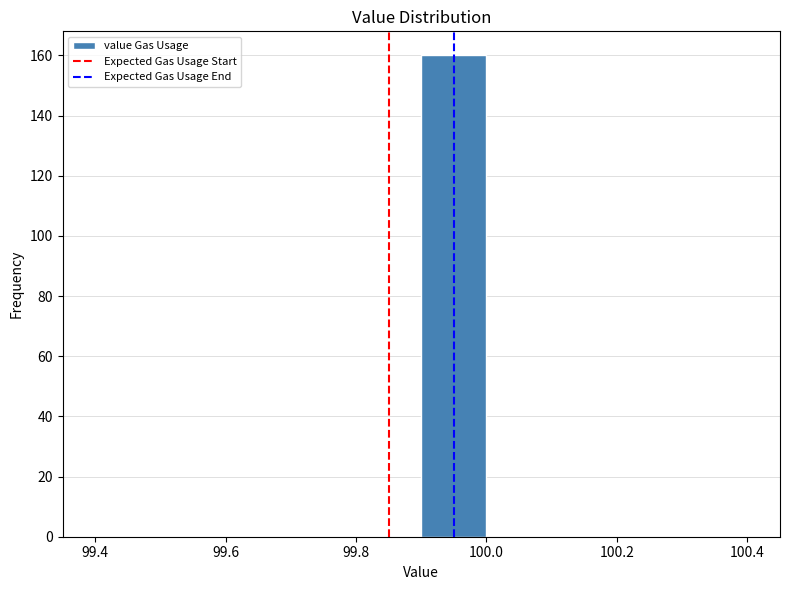

Reading left to right, transcribe this chart: for each bar, give the range it covers on the x-axis and its height. The values are not printed on the chart, so give them approximately, as read against the axis.

99.4 to 99.5: 0
99.5 to 99.6: 0
99.6 to 99.7: 0
99.7 to 99.8: 0
99.8 to 99.9: 0
99.9 to 100.0: 160
100.0 to 100.1: 0
100.1 to 100.2: 0
100.2 to 100.3: 0
100.3 to 100.4: 0